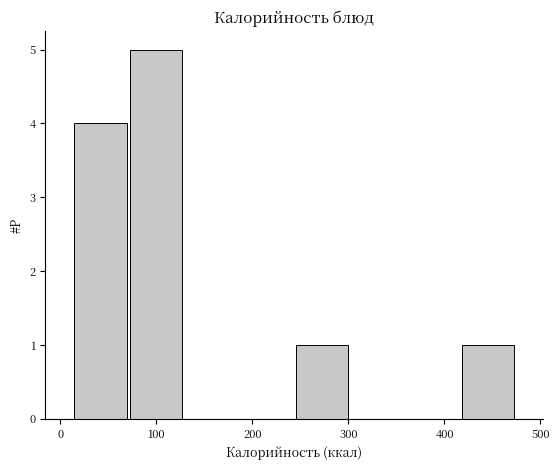

Over which range of the x-axis is the bar tallest?

70 to 130